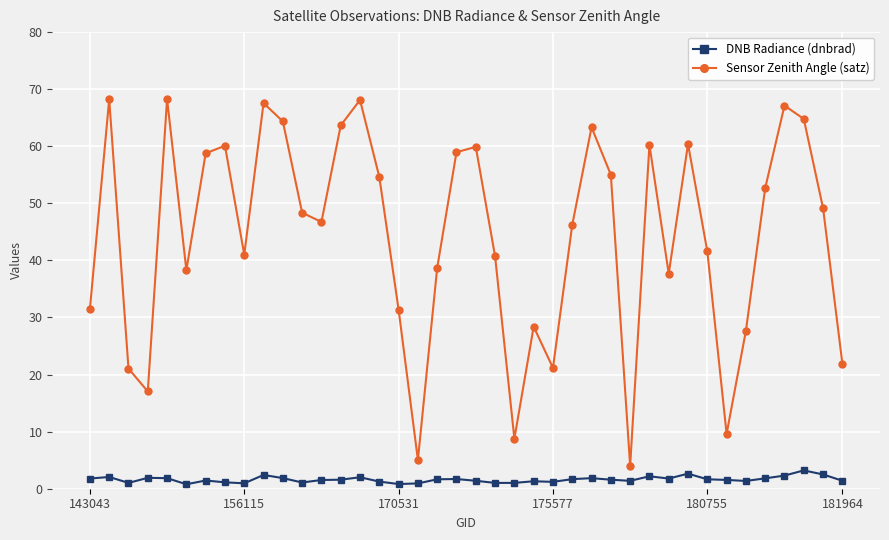

How many interior local peaks does the Sensor Zenith Angle (satz) series have?

11